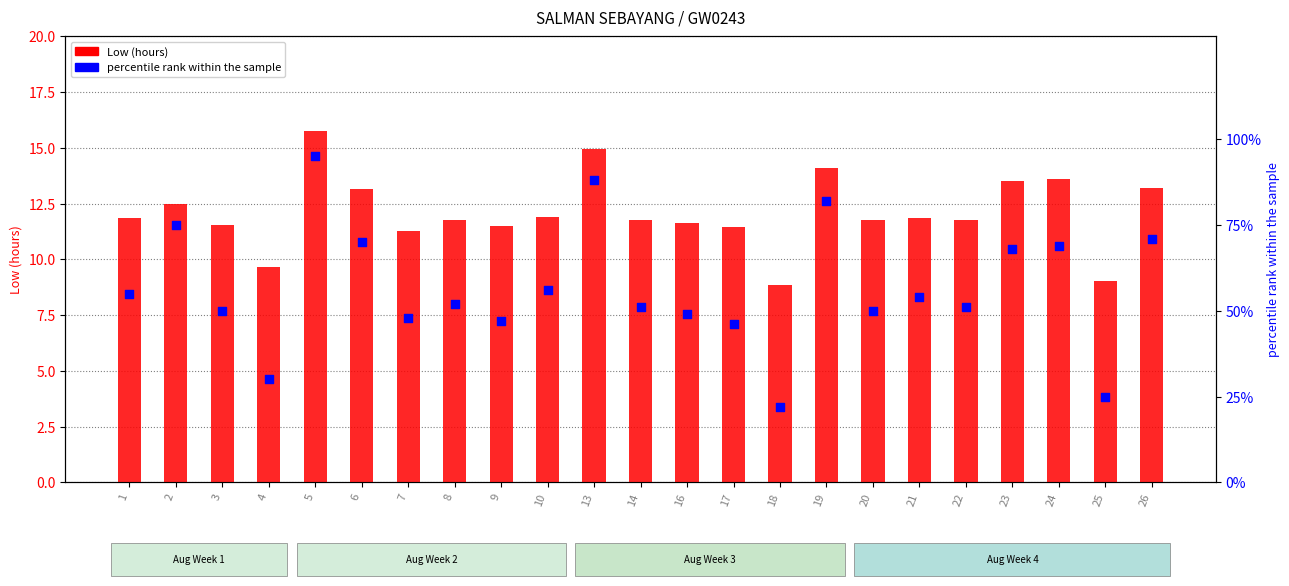

What are all the series names shown in the legend?

Low (hours), percentile rank within the sample